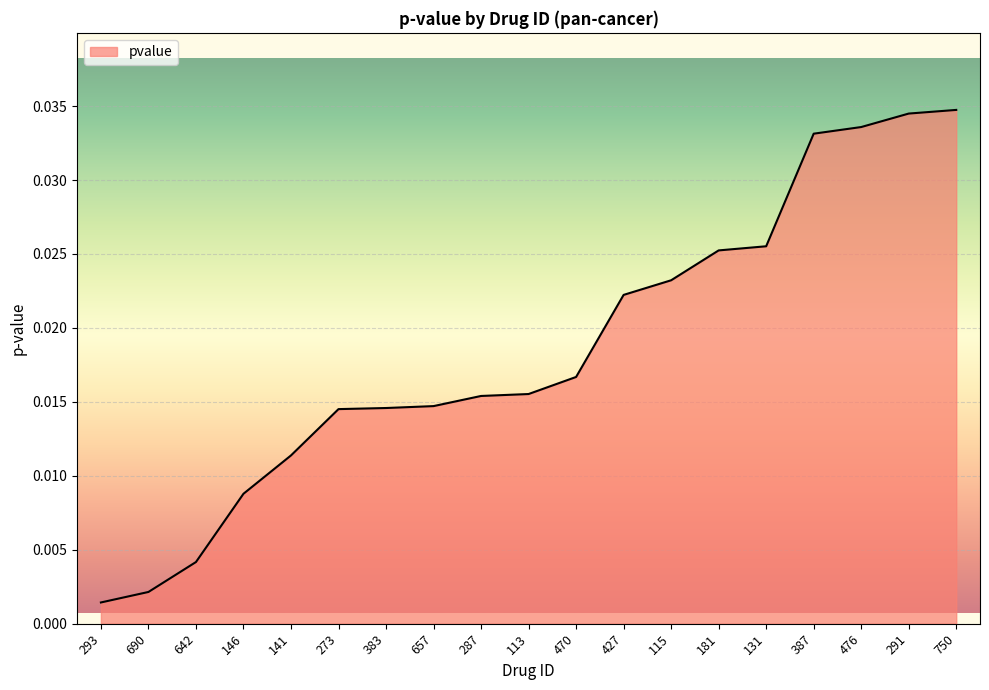

How many lines are shown in the chart?

1